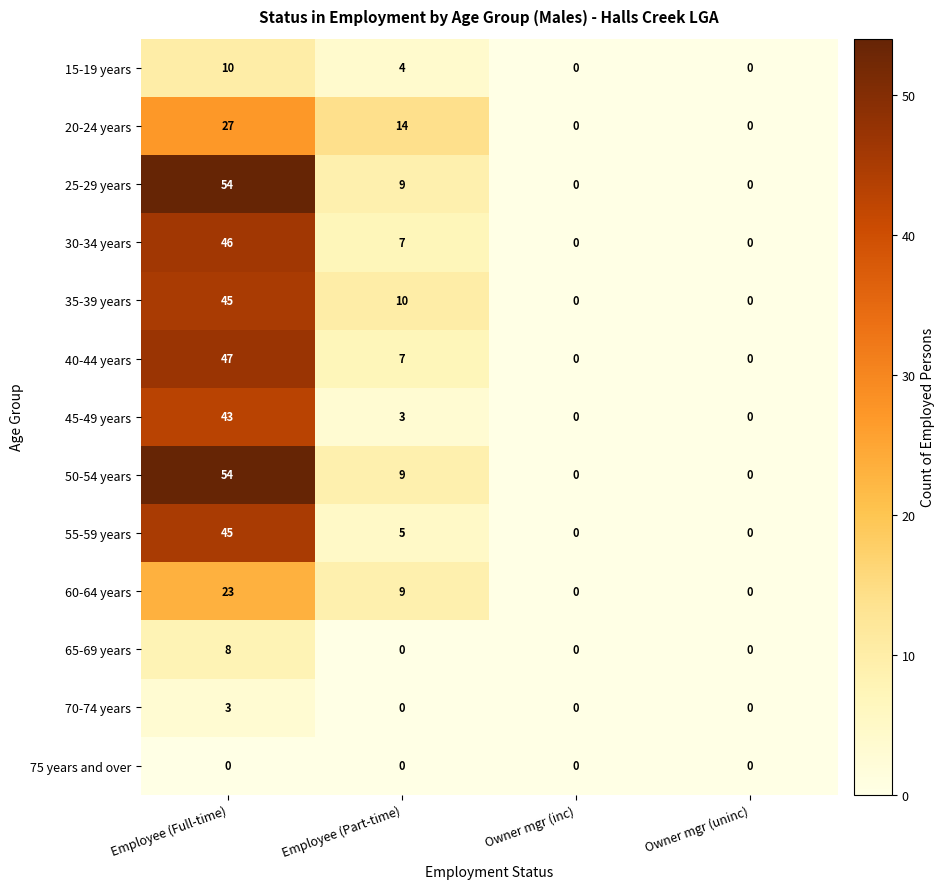

What is the spread (max minus min) of values at Employee (Part-time)?

14